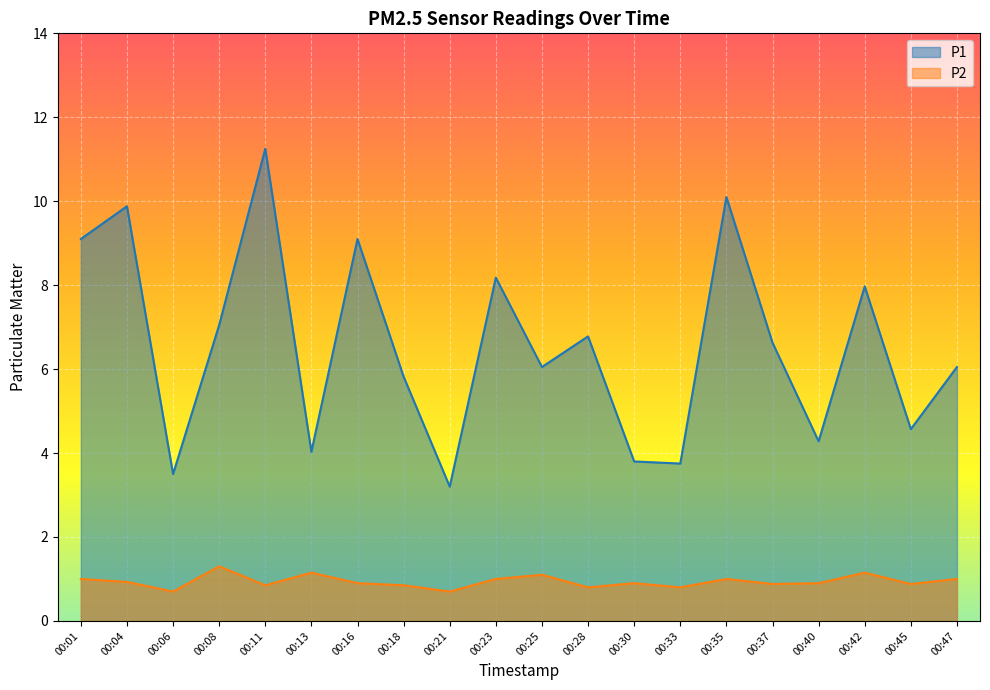

At how many categories does at least one series exceed 6?

12